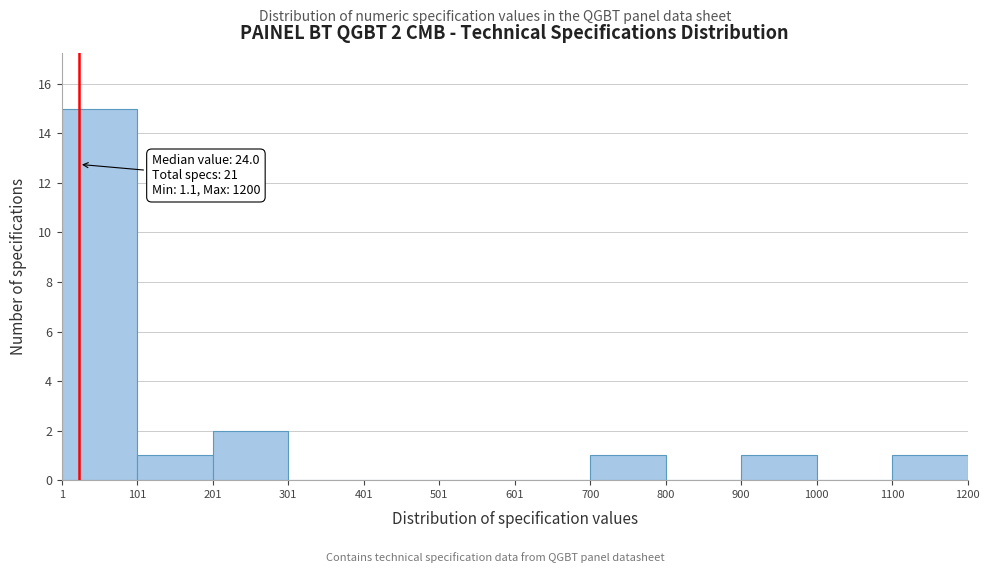

Which range on the x-axis has the tallest bar?

1 to 101